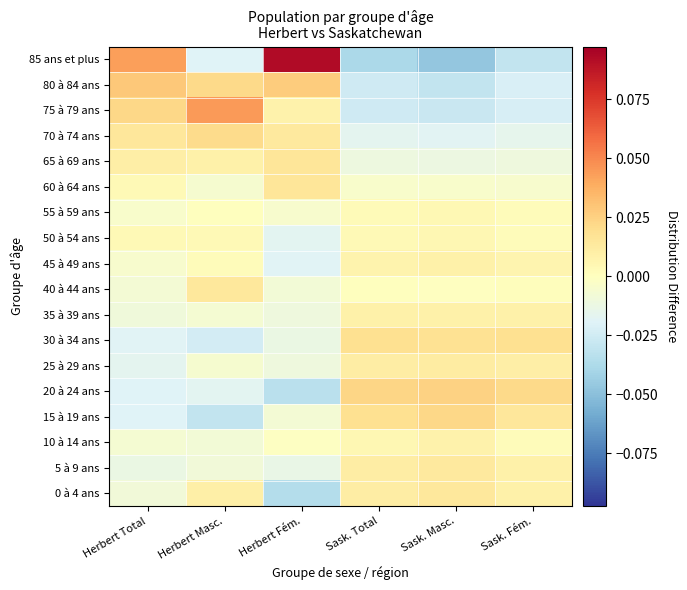

Which label corresponds to the smallest value in the chart?

Sask. Masc.